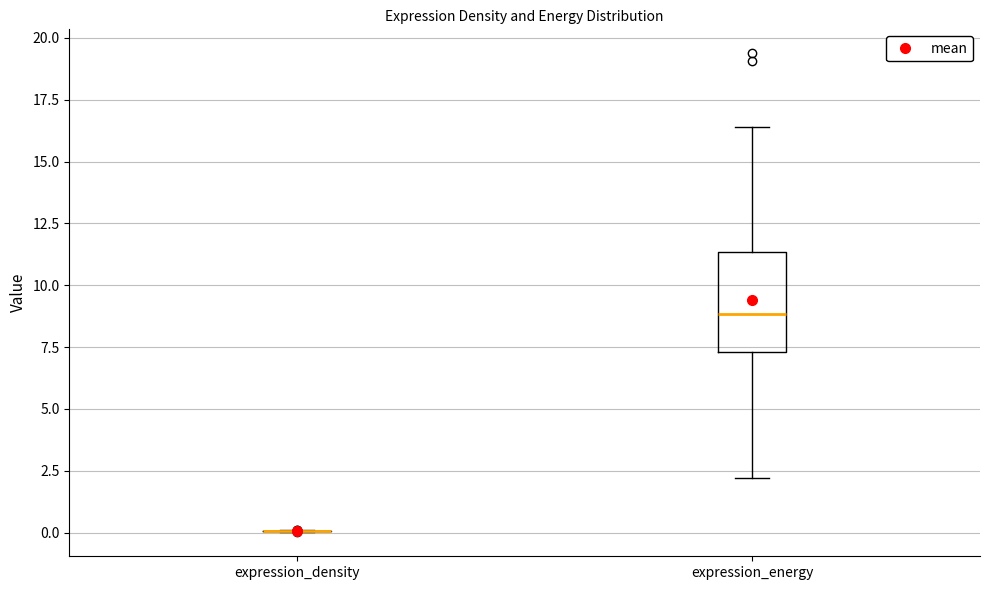

Reading left to right, read every box against the y-axis: the position of its median line, the range the box covers, and the ends of its whiskers. The values are not printed on the chart, so give them approximately, as read against the axis.

expression_density: box collapsed to a line at 0.0, whiskers 0.0 to 0.0
expression_energy: median 9.0, box 7.5 to 11.5, whiskers 2.0 to 16.5